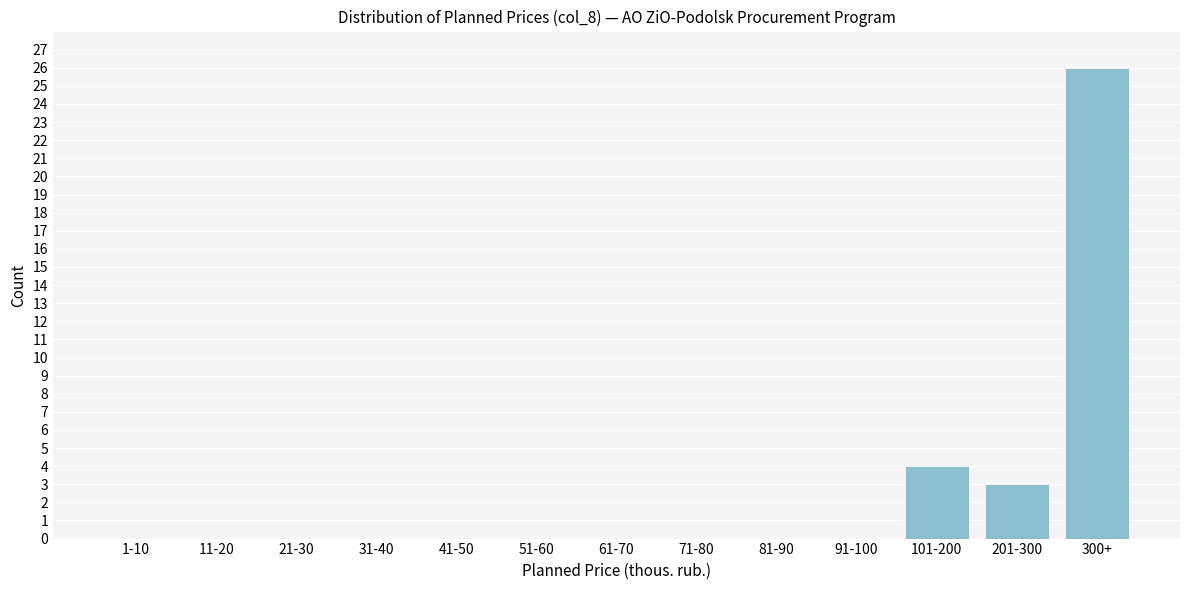

Reading right to left, list all the values displayed in this chart.

300+=26	201-300=3	101-200=4	91-100=0	81-90=0	71-80=0	61-70=0	51-60=0	41-50=0	31-40=0	21-30=0	11-20=0	1-10=0